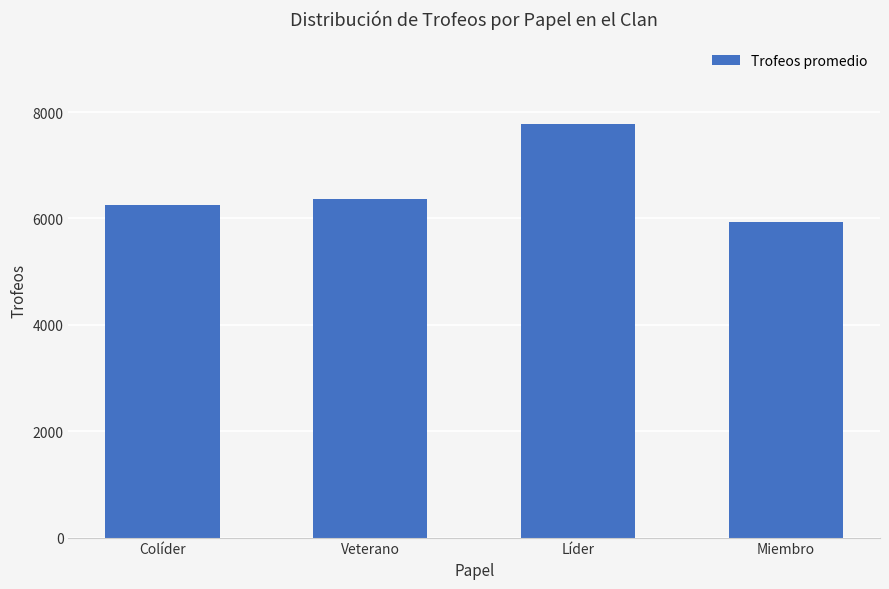

What is the smallest value displayed?

5928